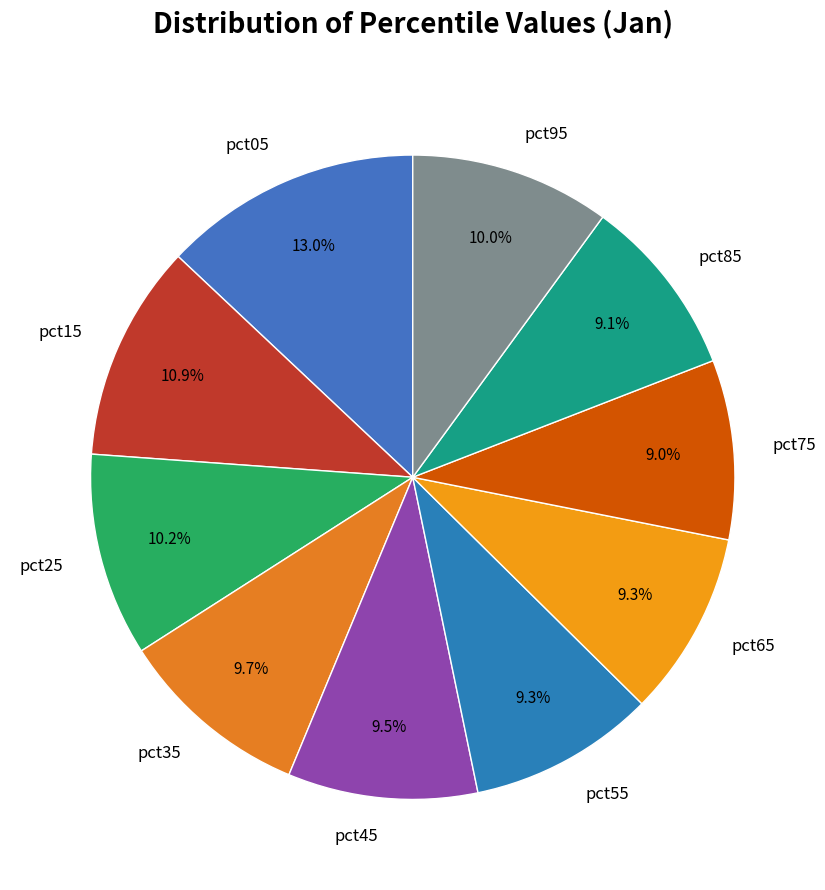

To the nearest percent, what percentage of the pie is pct95?

10%